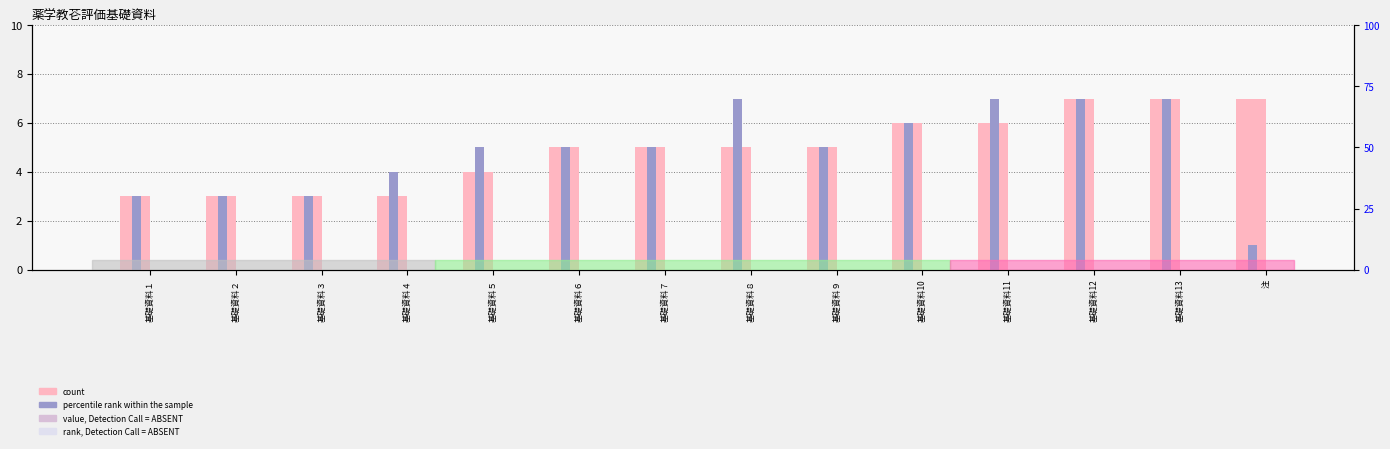

What is the sum of the percentile rank within the sample values at 注 and 基礎資料10?

7